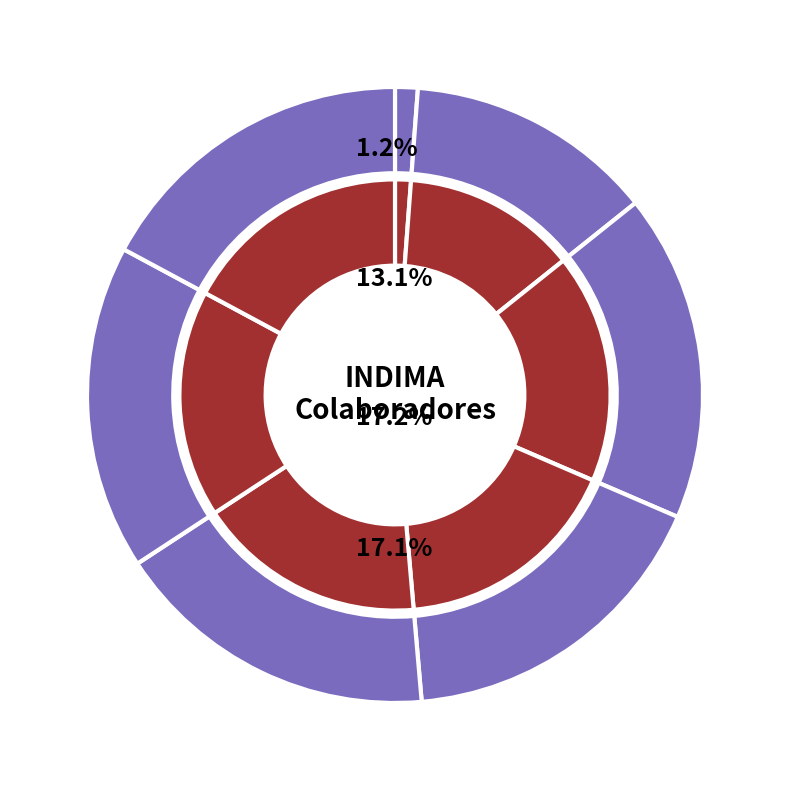

Is there a majority slice in this chart?

No